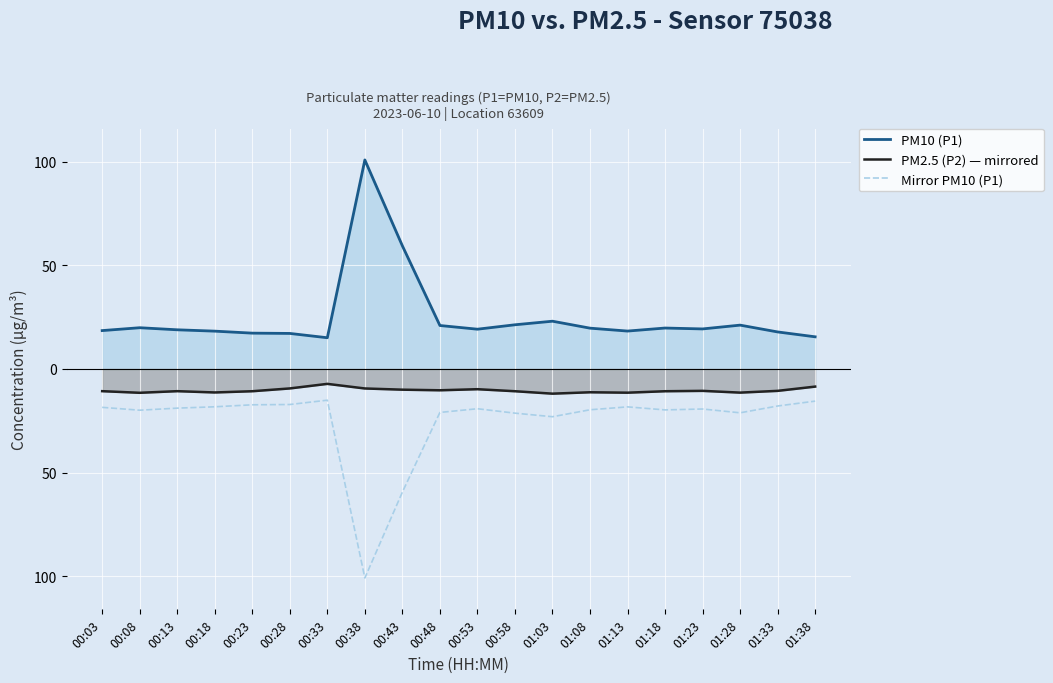

Between 00:33 and 01:28, which is larger?

01:28